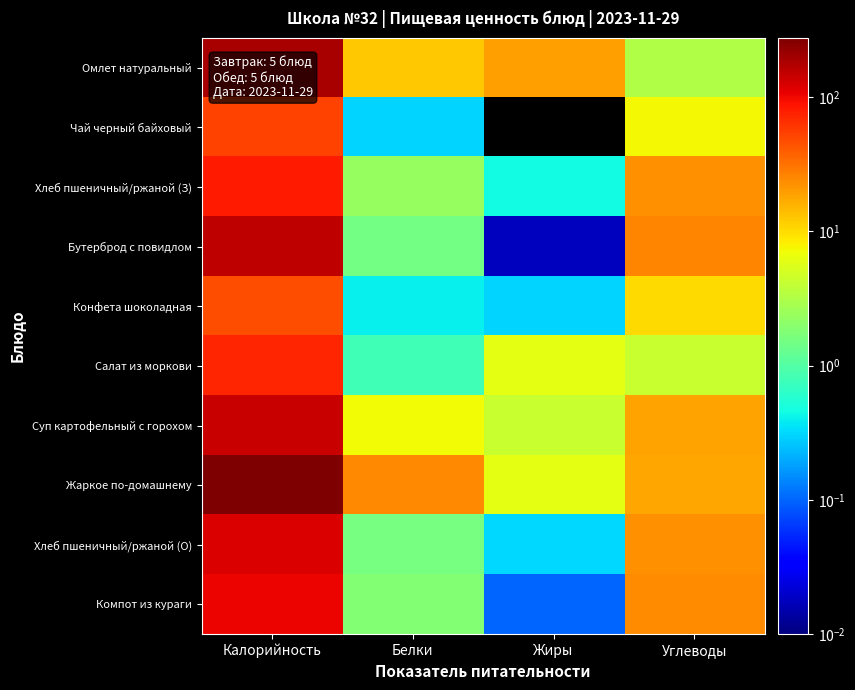

Reading left to right, what are all the values shown in this chart?

Омлет натуральный: Калорийность=192.0	Белки=12.6	Жиры=19.3	Углеводы=3.1
Чай черный байховый: Калорийность=52.9	Белки=0.3	Жиры=0.0	Углеводы=7.3
Хлеб пшеничный/ржаной (З): Калорийность=80.6	Белки=2.4	Жиры=0.5	Углеводы=23.1
Бутерброд с повидлом: Калорийность=155.0	Белки=1.5	Жиры=0.0	Углеводы=25.5
Конфета шоколадная: Калорийность=47.0	Белки=0.4	Жиры=0.3	Углеводы=10.3
Салат из моркови: Калорийность=73.0	Белки=0.8	Жиры=6.1	Углеводы=4.2
Суп картофельный с горохом: Калорийность=141.1	Белки=7.1	Жиры=4.3	Углеводы=18.5
Жаркое по-домашнему: Калорийность=275.7	Белки=24.8	Жиры=6.2	Углеводы=17.6
Хлеб пшеничный/ржаной (О): Калорийность=120.9	Белки=1.6	Жиры=0.3	Углеводы=23.1
Компот из кураги: Калорийность=102.2	Белки=1.8	Жиры=0.1	Углеводы=23.5